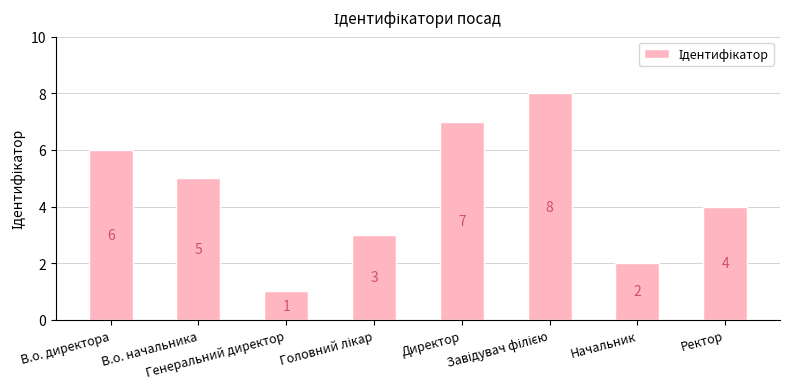

Which has a higher value, В.о. начальника or Директор?

Директор